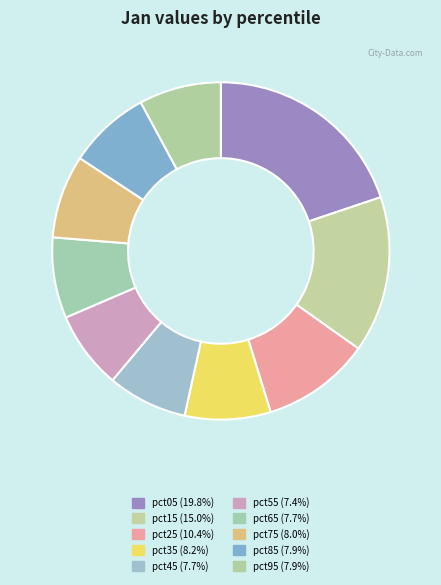

Count the number of slices in the pie.

10